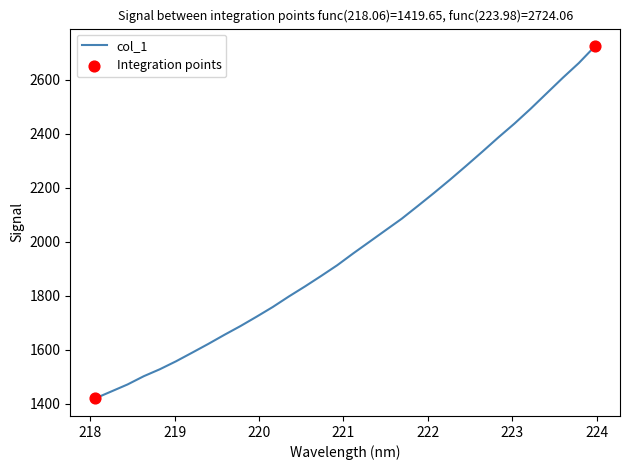

What is the maximum value shown in the chart?

2724.1